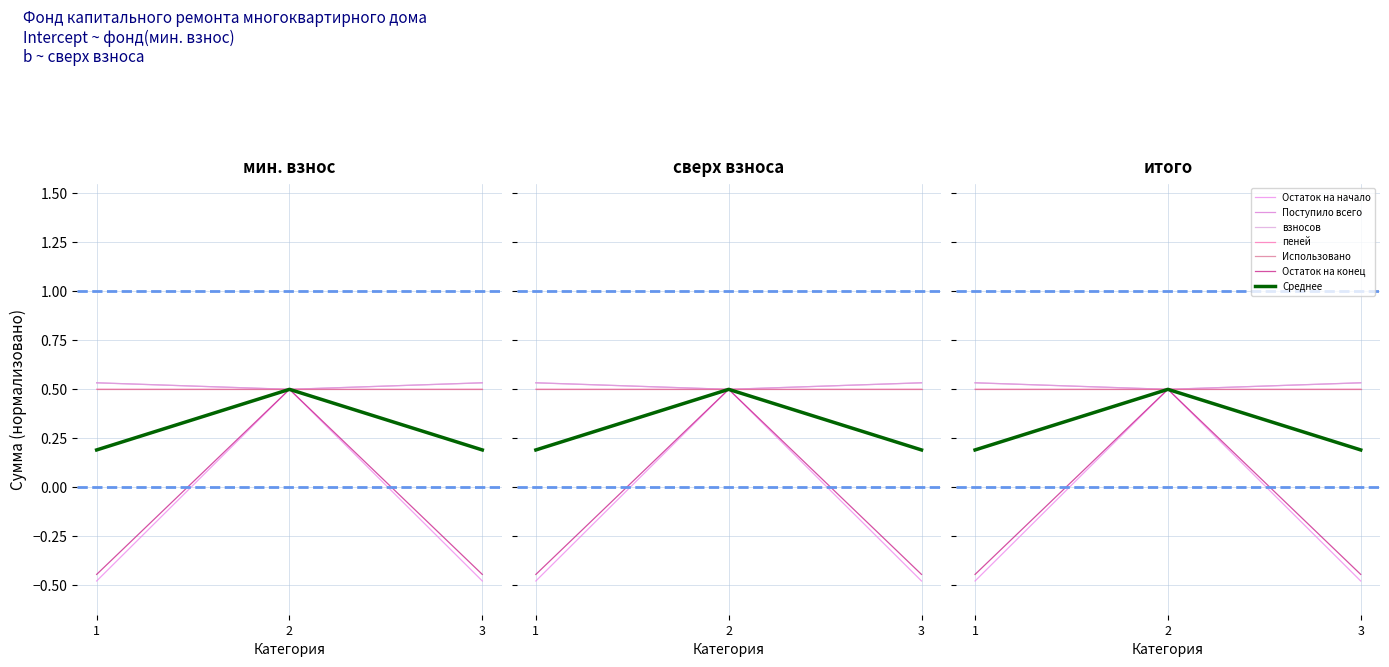

What is the maximum value for Остаток на начало?

0.5